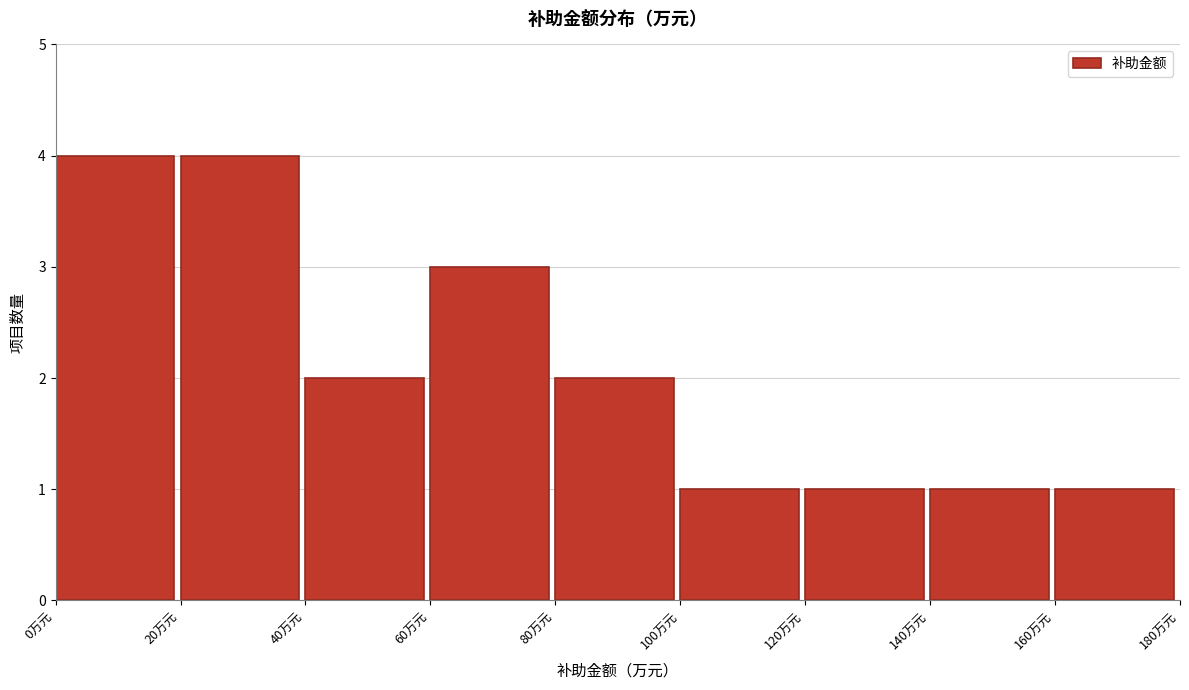

Reading left to right, transcribe this chart: for each bar, give the range it covers on the x-axis and its height. The values are not printed on the chart, so give them approximately, as read against the axis.

0 to 20: 4
20 to 40: 4
40 to 60: 2
60 to 80: 3
80 to 100: 2
100 to 120: 1
120 to 140: 1
140 to 160: 1
160 to 180: 1